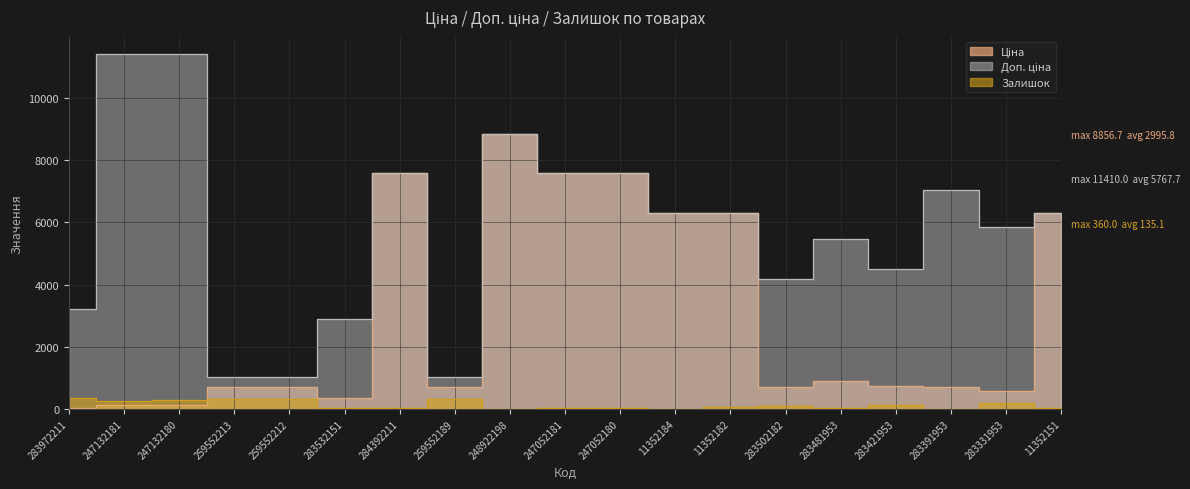

Between 283481953 and 283421953, which series saw the biggest shift?

Доп. ціна